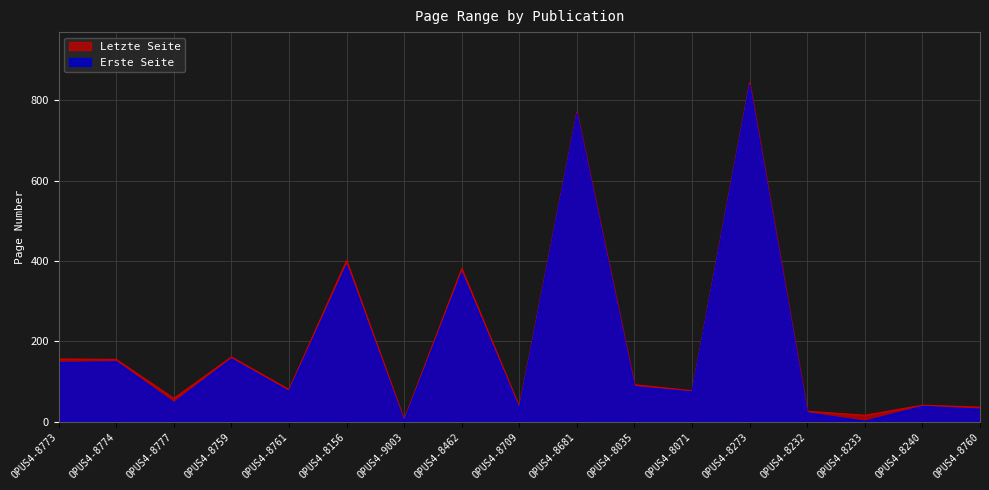

What is the difference between the maximum and minimum values in the Letzte Seite series?

838